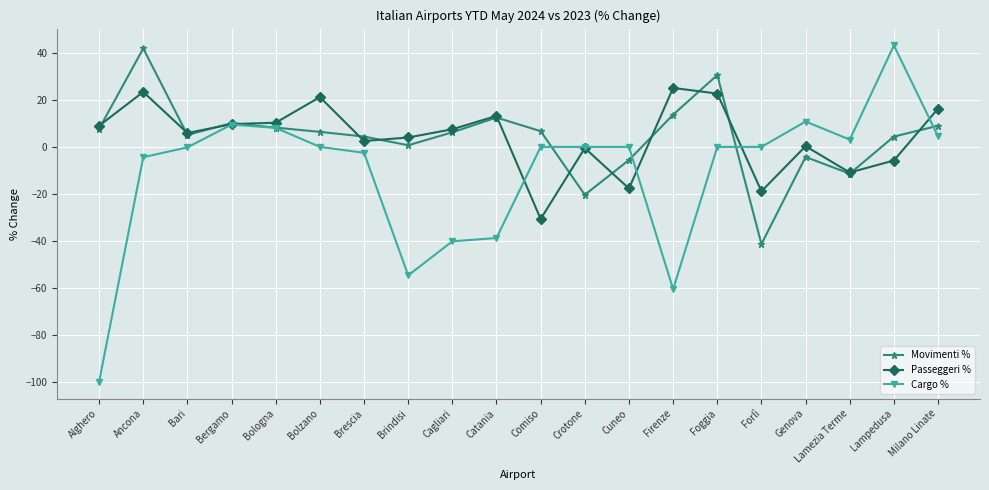

What is the label of the 13th point from the left?

Cuneo